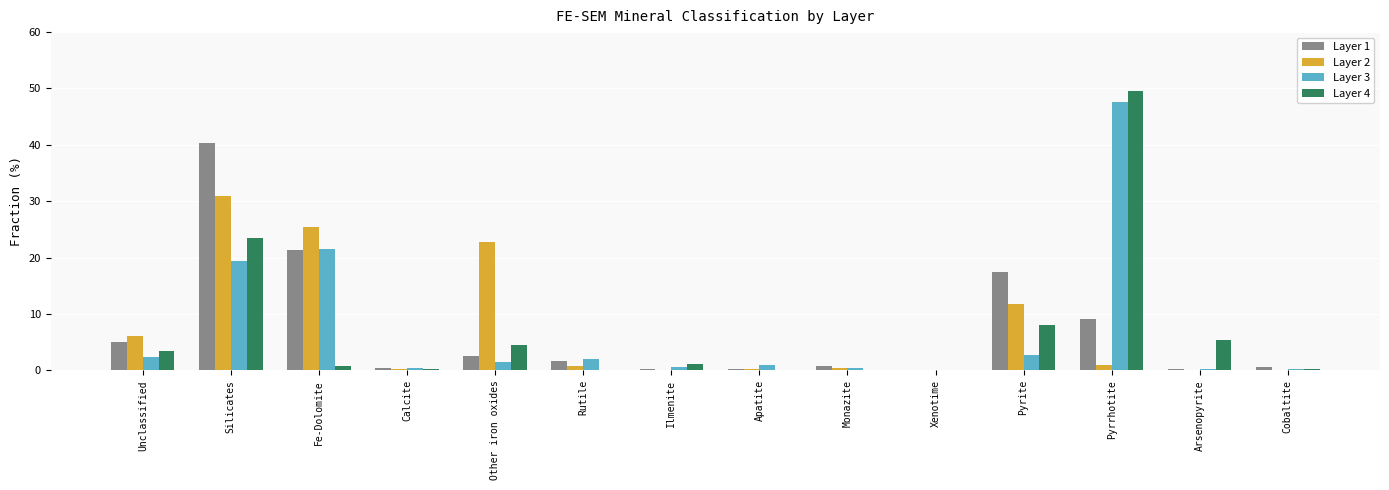

At which label does Layer 4 reach its peak?

Pyrrhotite